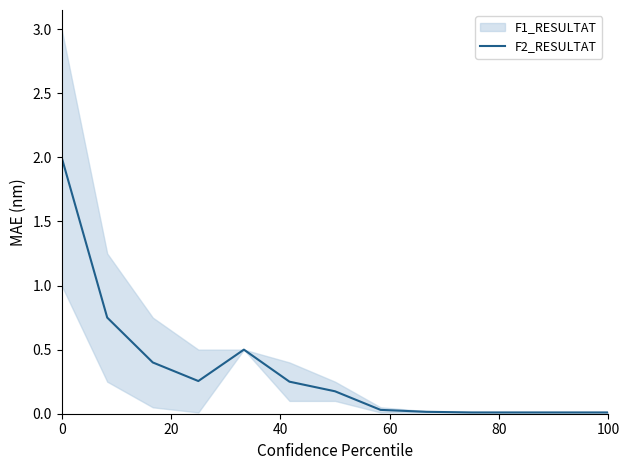

True or false: the data has more than 1 interior local peaks.

False